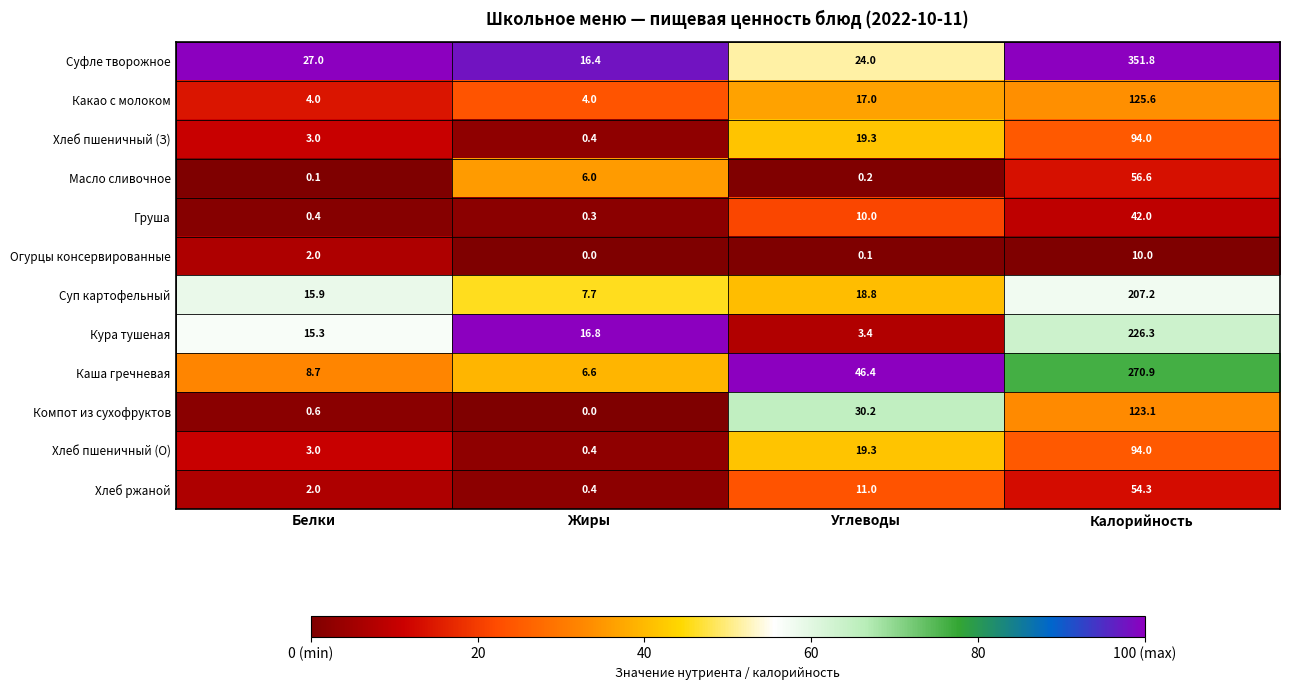

Is it true that Кура тушеная equals 226.3 at Калорийность?

True